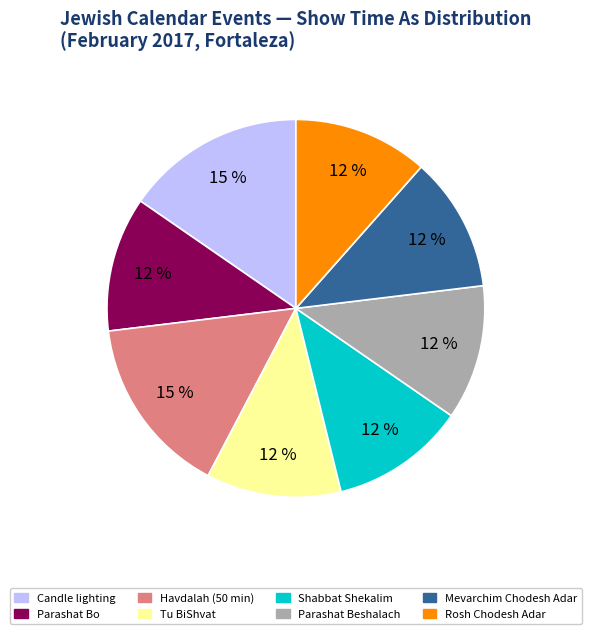

Combined, do Shabbat Shekalim and Rosh Chodesh Adar account for over 50%?

No